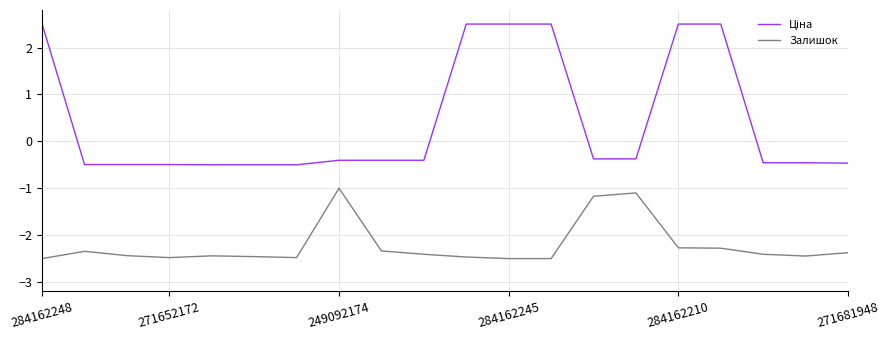

What is the minimum value for Залишок?

-2.5